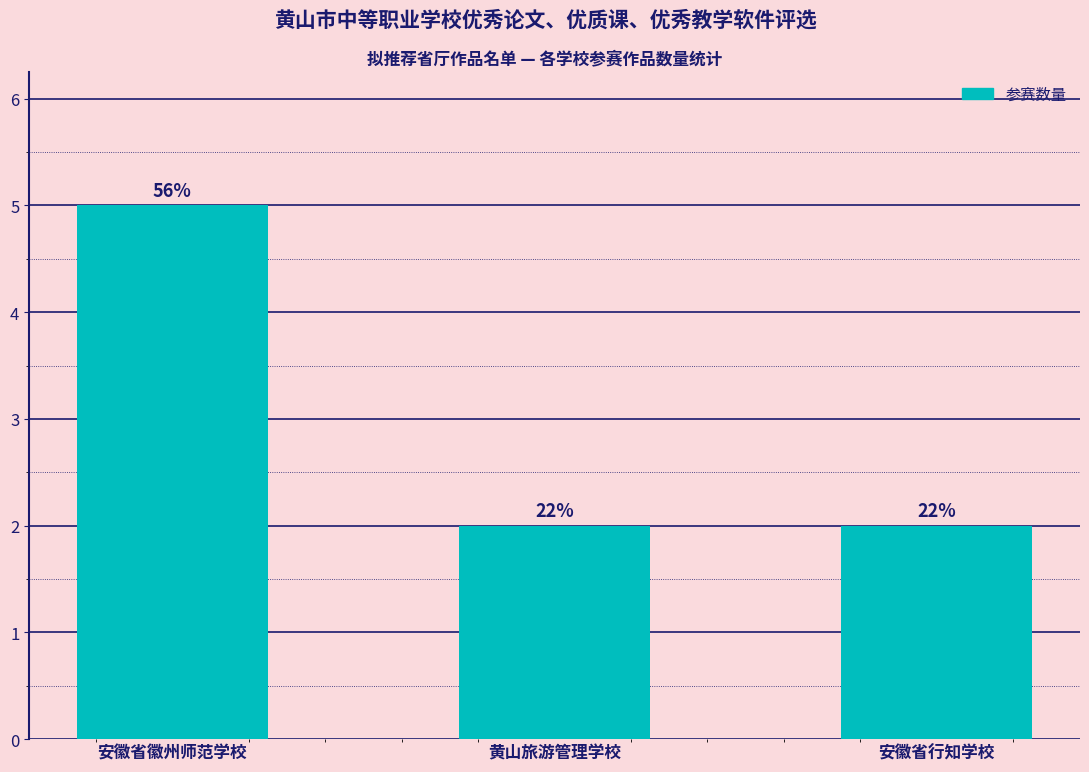

How many bars are there in total?

3